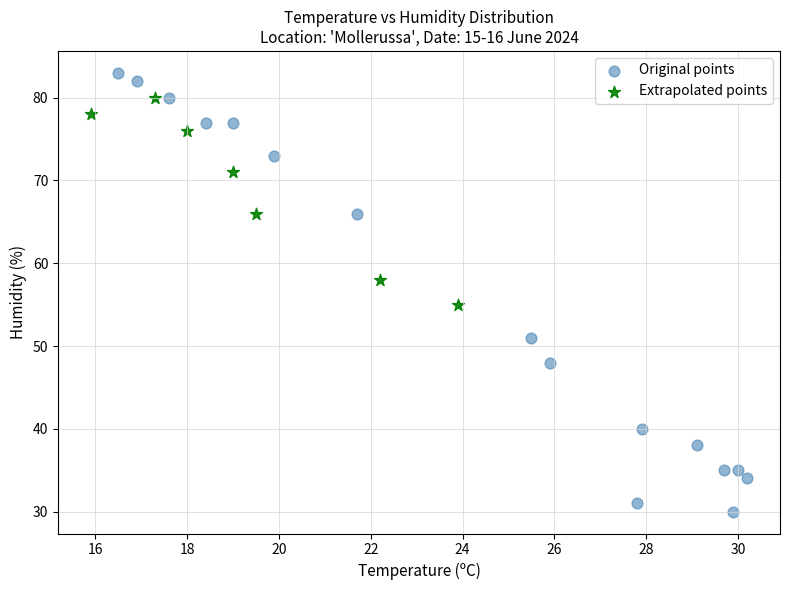

What are all the series names shown in the legend?

Original points, Extrapolated points